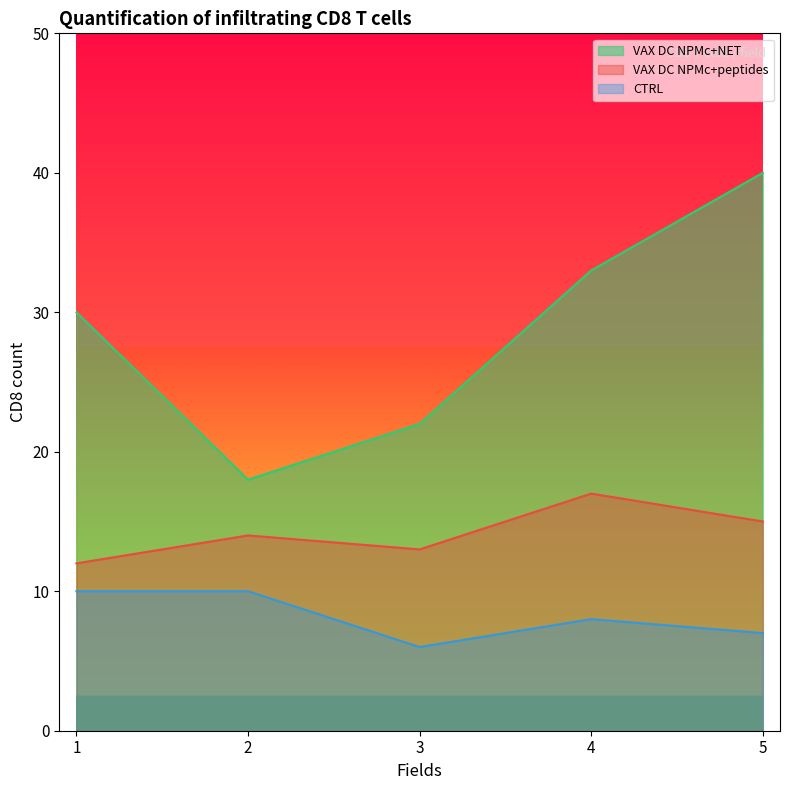

At which category does the chart reach its minimum across all series?

3